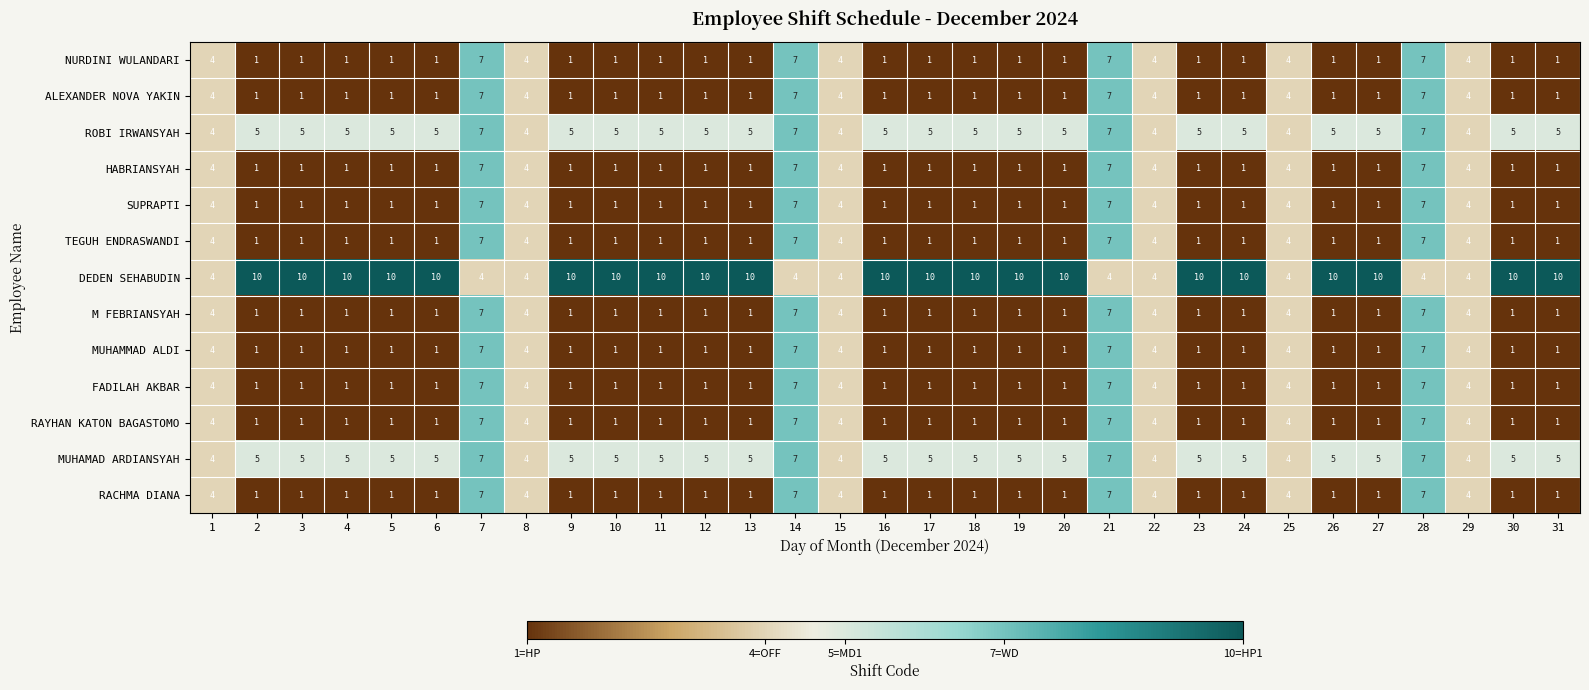

How many DEDEN SEHABUDIN values are between 4 and 10?

31